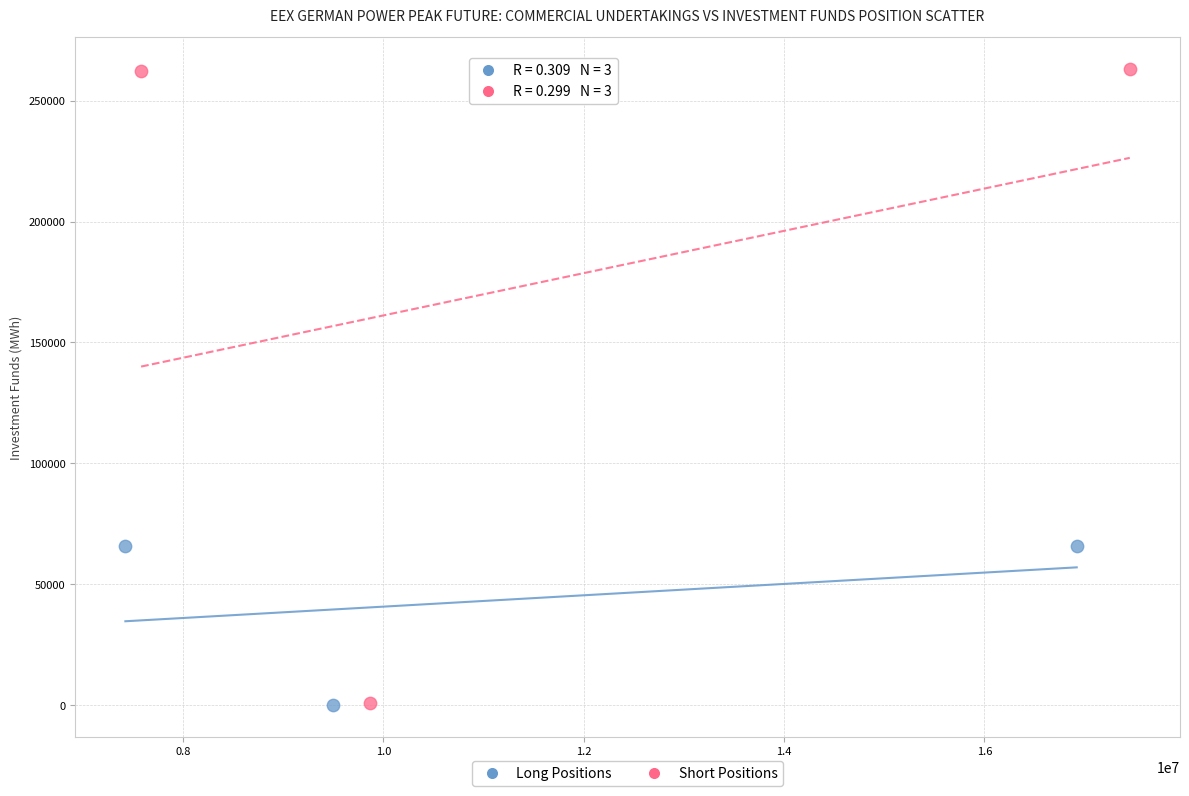

Which series reaches the maximum Y coordinate?

Short Positions